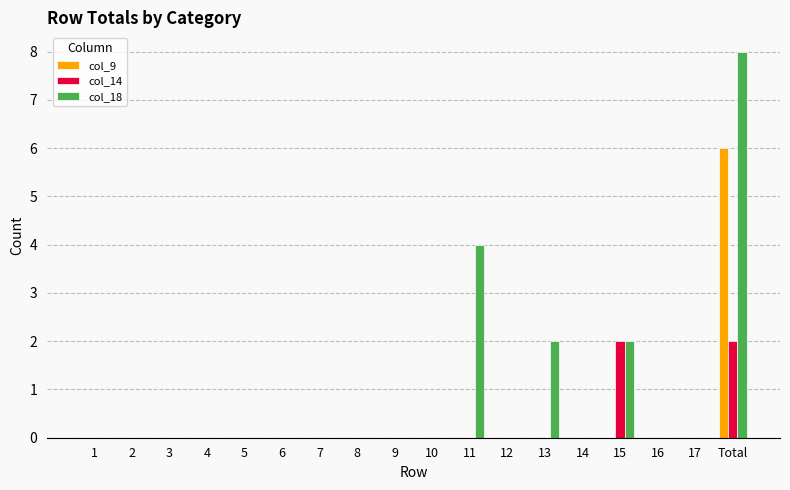

What are all the series names shown in the legend?

col_9, col_14, col_18